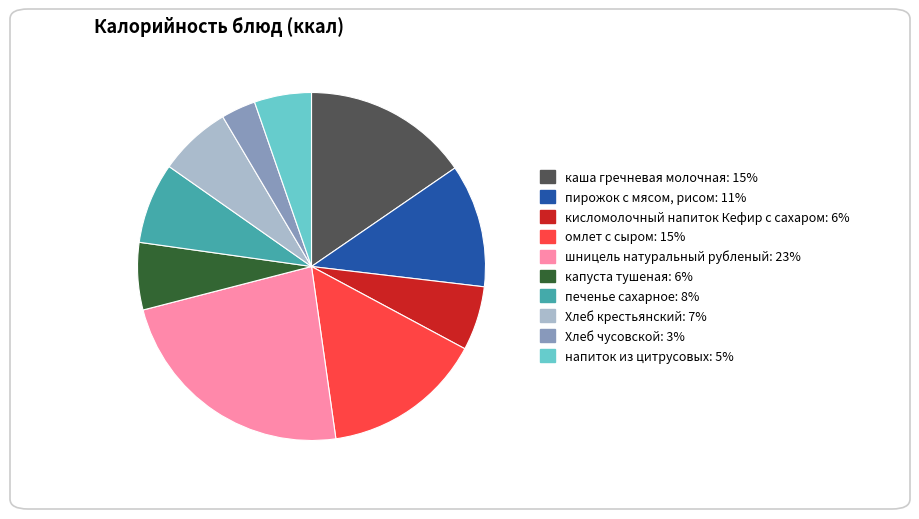

Does Хлеб чусовской represent more than half of the total?

No